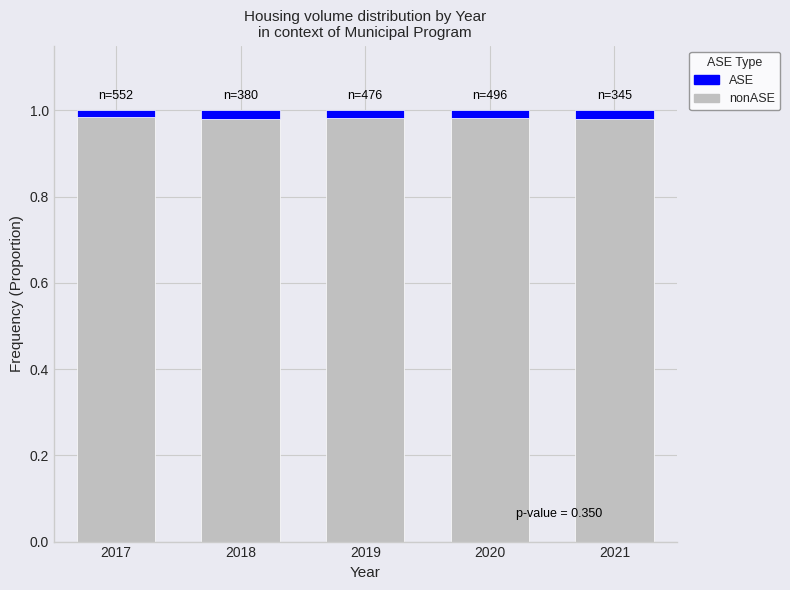

Count the nonASE values in the range 0 to 1.

5